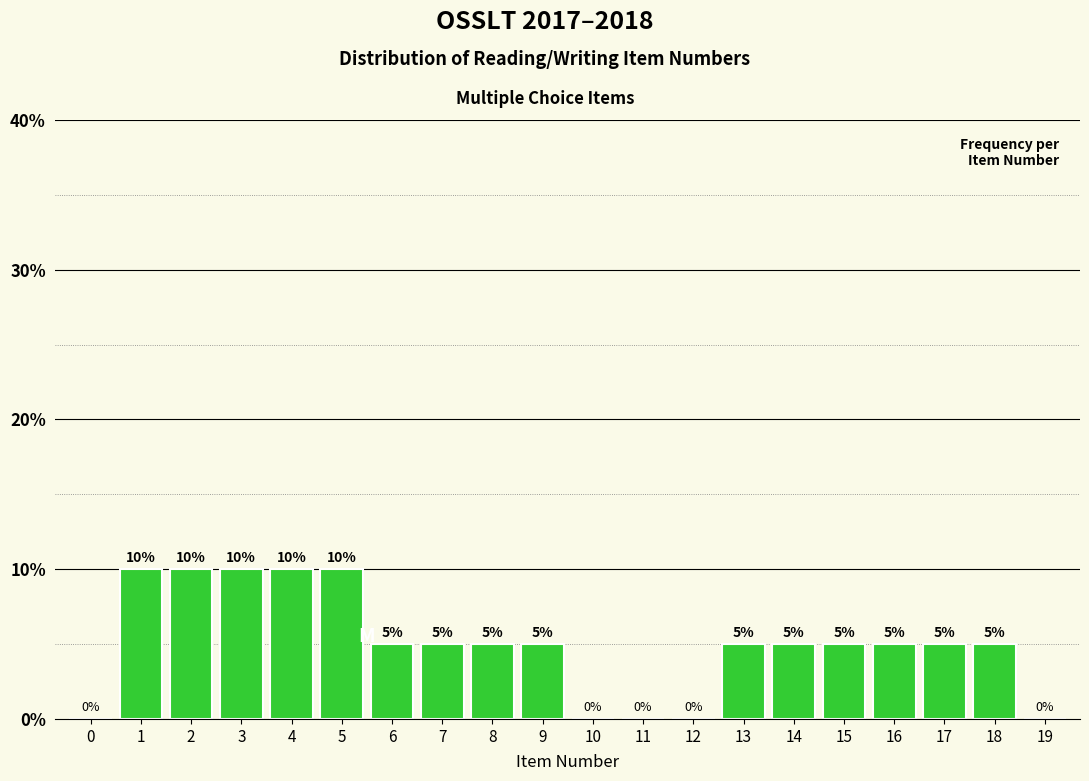

Reading left to right, extract all data points from this chart.

0=0	1=10	2=10	3=10	4=10	5=10	6=5	7=5	8=5	9=5	10=0	11=0	12=0	13=5	14=5	15=5	16=5	17=5	18=5	19=0